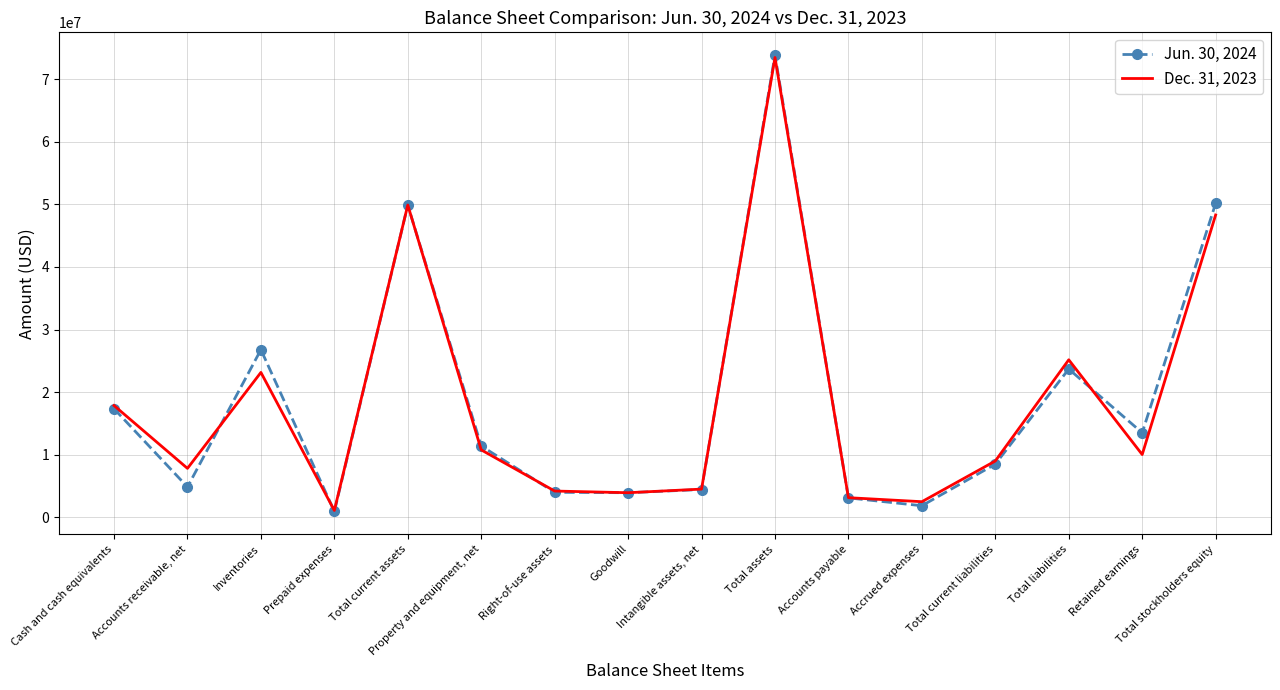

What is the greatest value displayed?

73848860